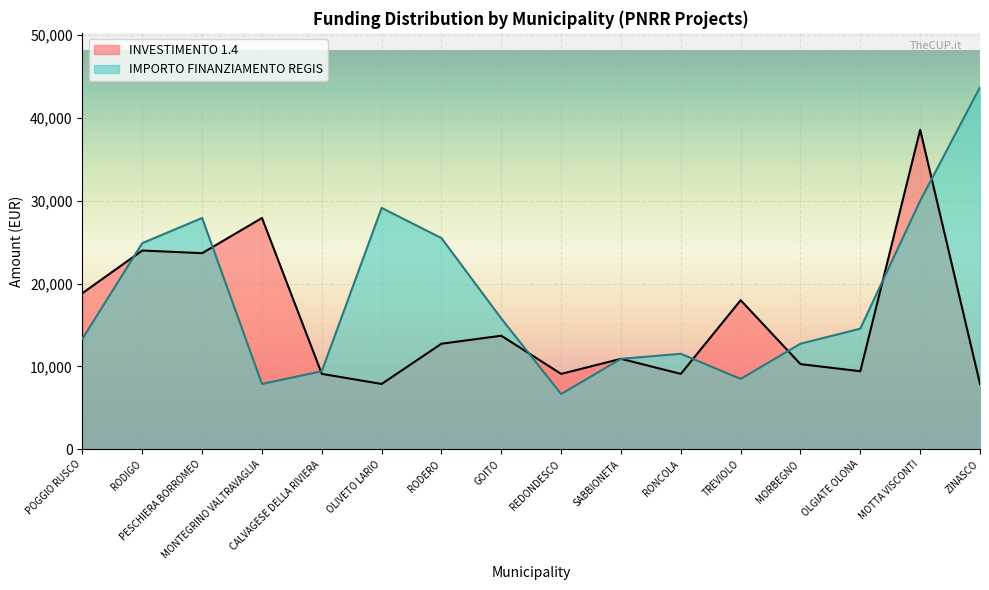

Rank the categories by IMPORTO FINANZIAMENTO REGIS value from lowest to highest.

REDONDESCO, MONTEGRINO VALTRAVAGLIA, TREVIOLO, CALVAGESE DELLA RIVIERA, SABBIONETA, RONCOLA, MORBEGNO, POGGIO RUSCO, OLGIATE OLONA, GOITO, RODIGO, RODERO, PESCHIERA BORROMEO, OLIVETO LARIO, MOTTA VISCONTI, ZINASCO